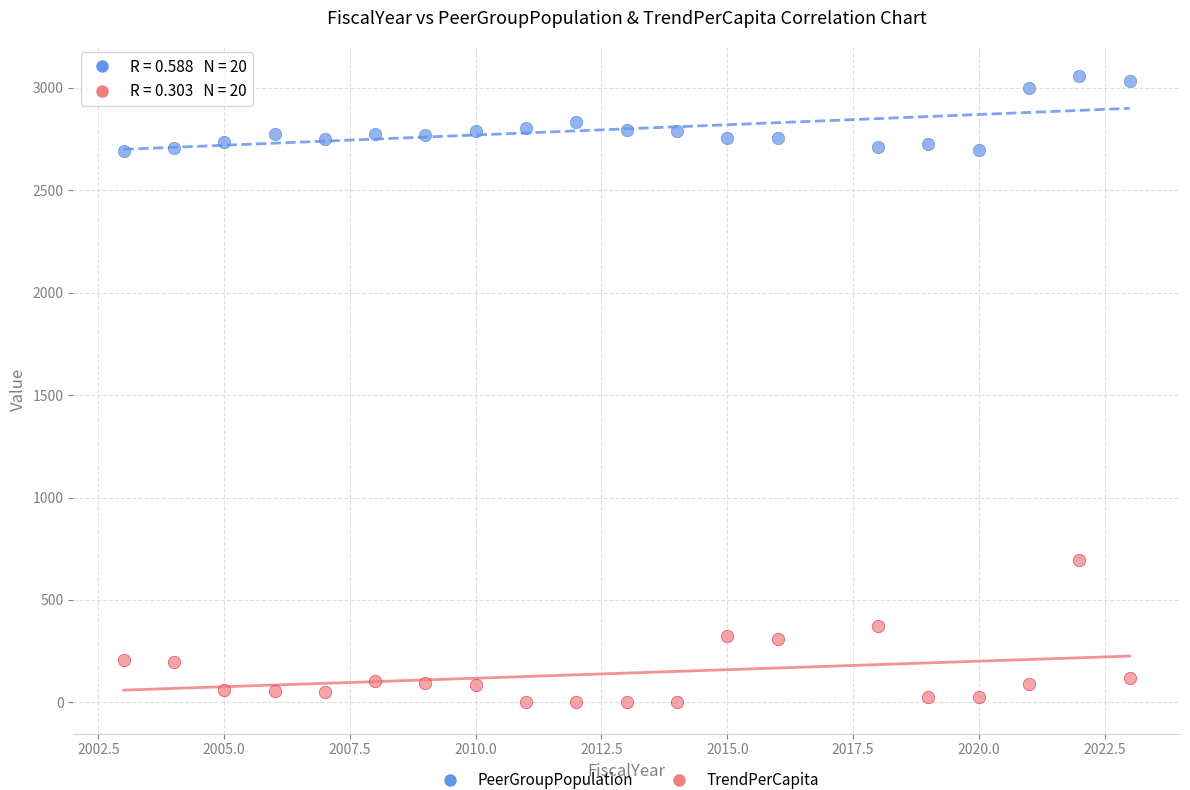

Across all series, what Y value is closest to 1528?

694.8